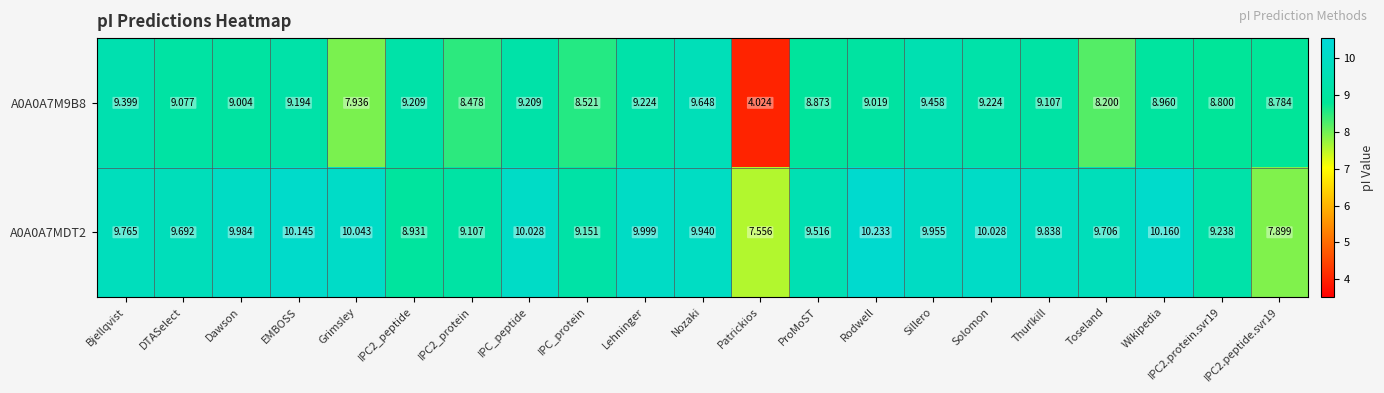

At which category is the sum across all series the highest?

Nozaki